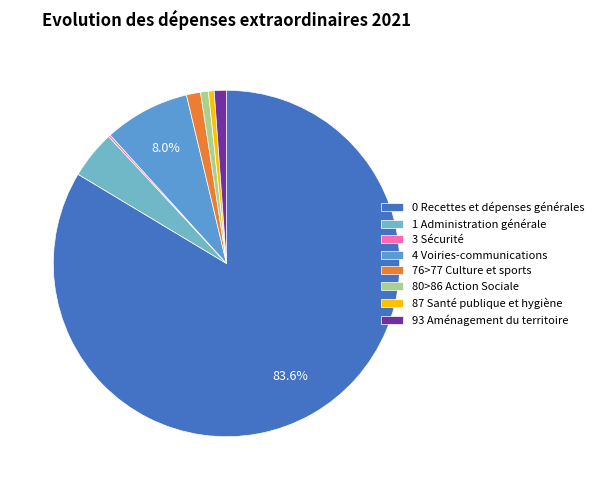

Which has a higher value, 4 Voiries-communications or 76>77 Culture et sports?

4 Voiries-communications